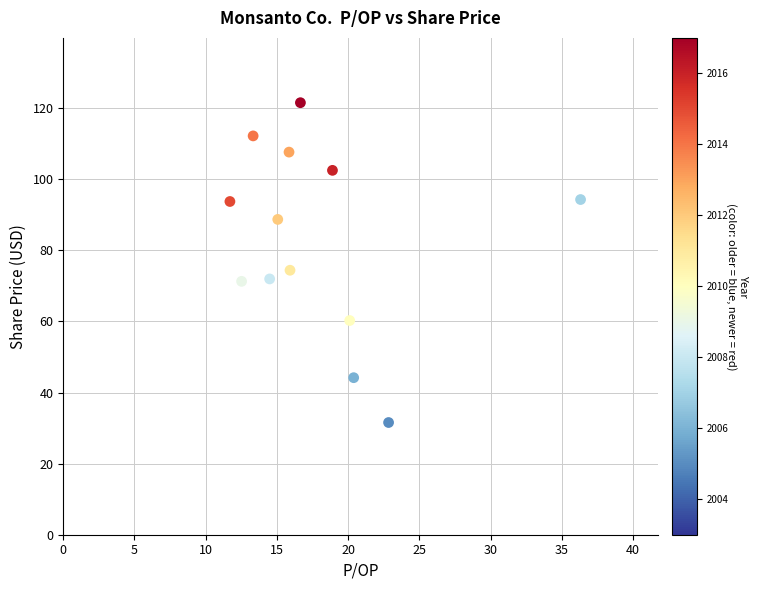

What Y value in the scatter plot is closest to 76?

74.4